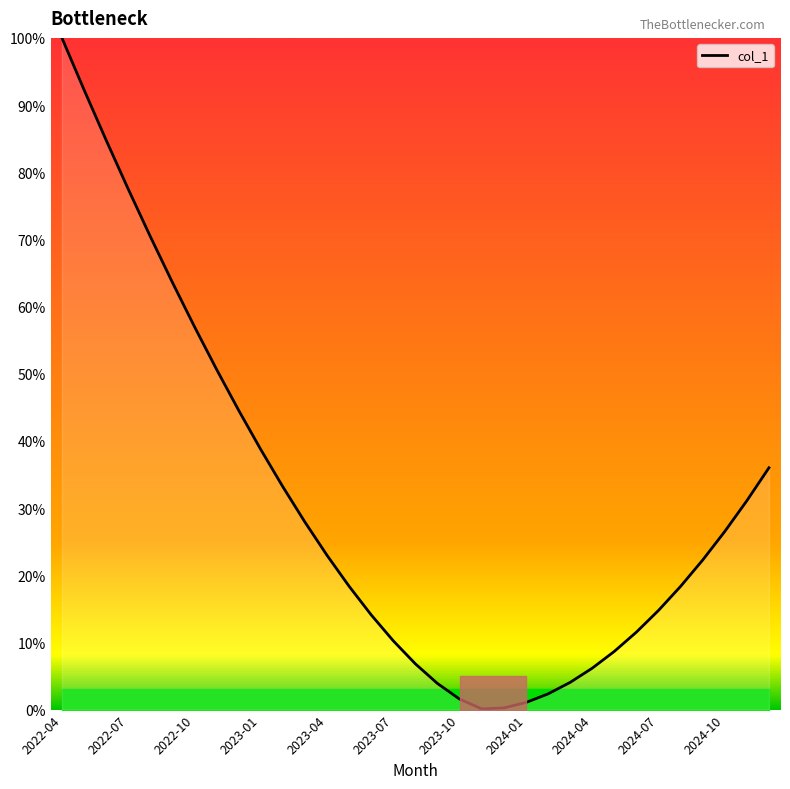

What is the difference between the maximum and minimum values?

99.9